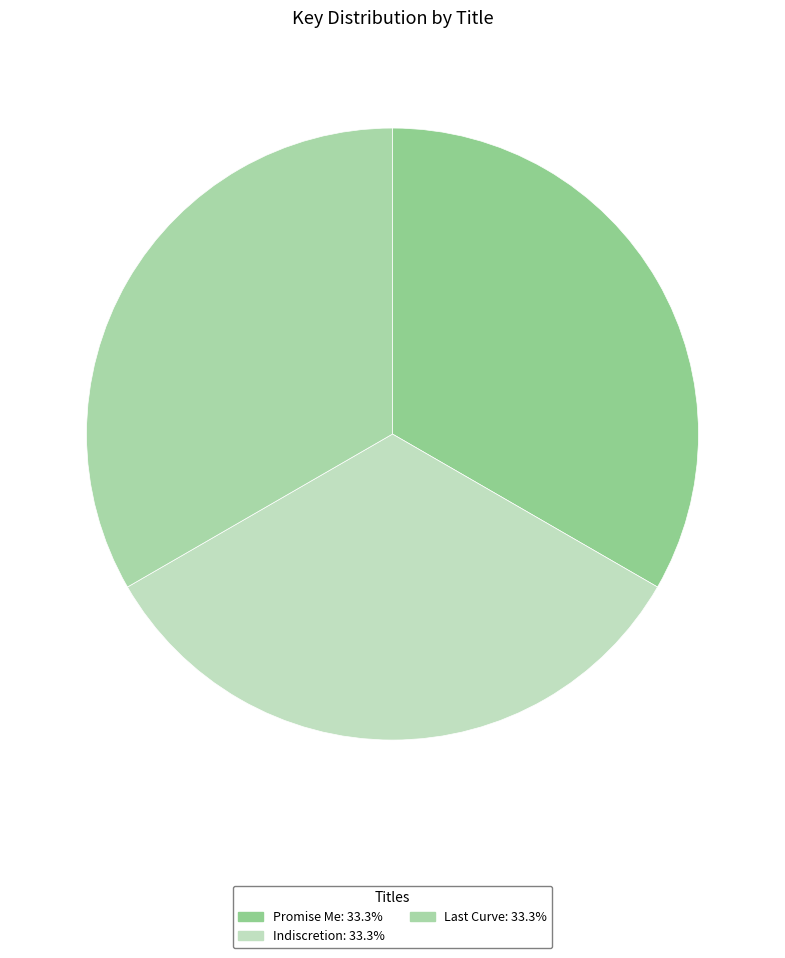

True or false: Promise Me accounts for 33% of the total.

True